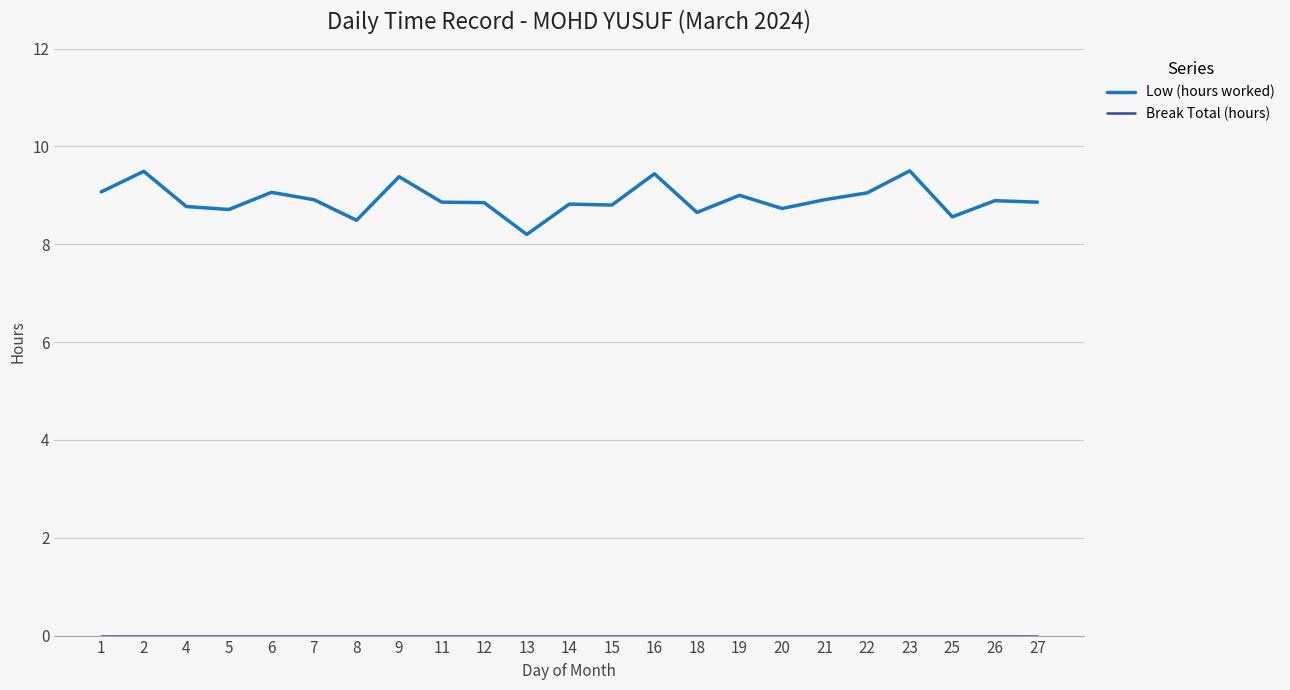

What is the difference between the Low (hours worked) values at 21 and 16?

0.5